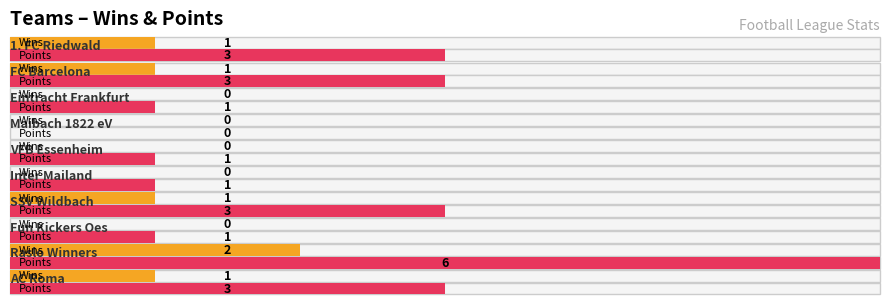

Which category has the lowest value in the W series?

Eintracht Frankfurt